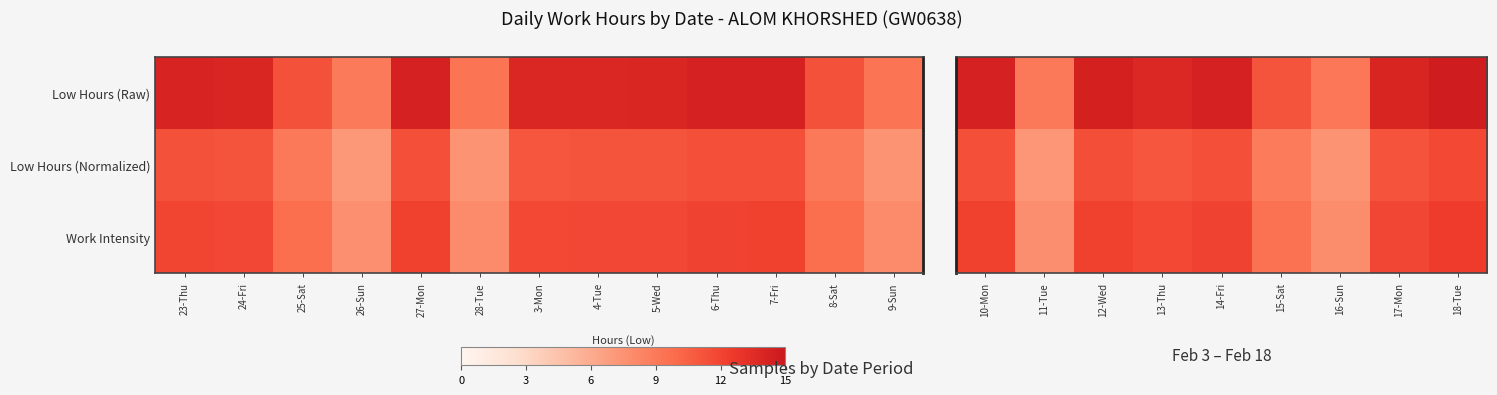

How many data points does each series have?

9